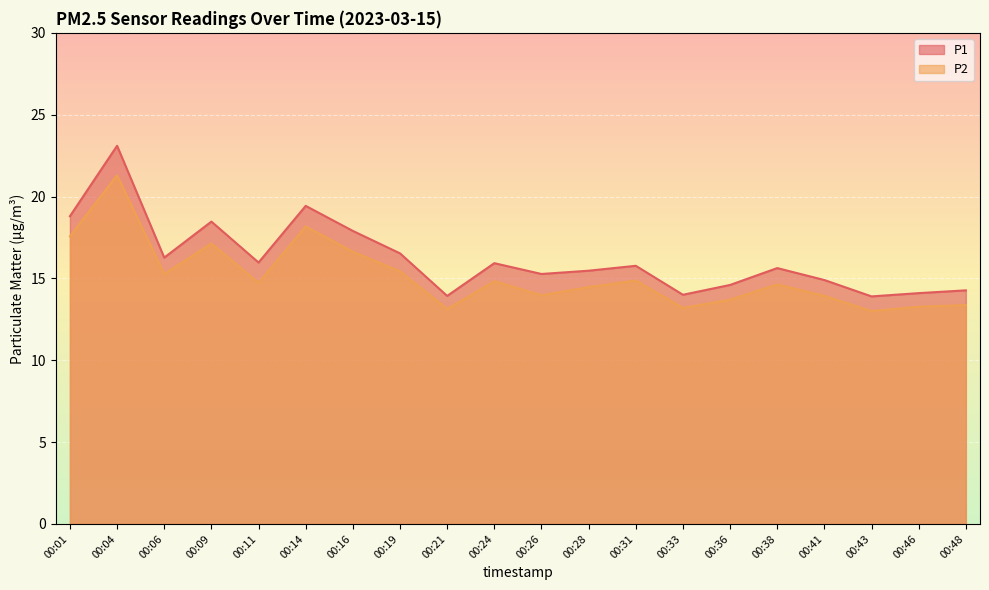

Reading left to right, transcribe all the data shown in this chart.

P1: 00:01=18.8	00:04=23.1	00:06=16.3	00:09=18.5	00:11=16.0	00:14=19.4	00:16=17.9	00:19=16.5	00:21=13.9	00:24=15.9	00:26=15.3	00:28=15.5	00:31=15.8	00:33=14.0	00:36=14.6	00:38=15.6	00:41=14.9	00:43=13.9	00:46=14.1	00:48=14.3
P2: 00:01=17.6	00:04=21.3	00:06=15.3	00:09=17.1	00:11=14.7	00:14=18.2	00:16=16.6	00:19=15.4	00:21=13.1	00:24=14.8	00:26=14.0	00:28=14.5	00:31=14.9	00:33=13.2	00:36=13.7	00:38=14.6	00:41=13.9	00:43=13.0	00:46=13.3	00:48=13.4